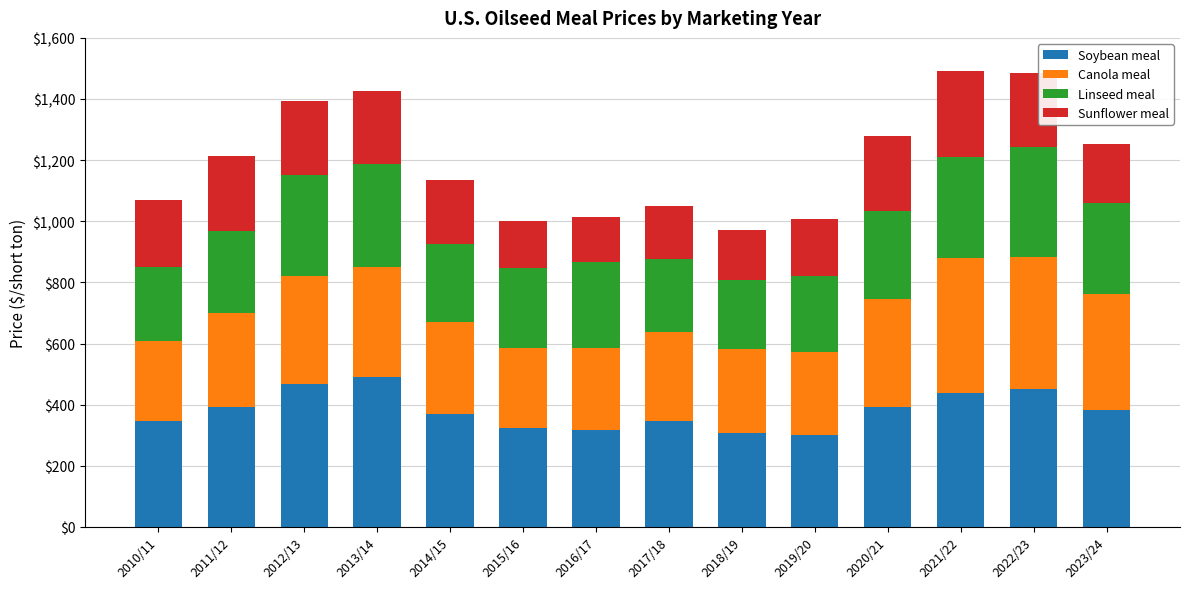

What is the total value across all series at 2010/11?

1069.5